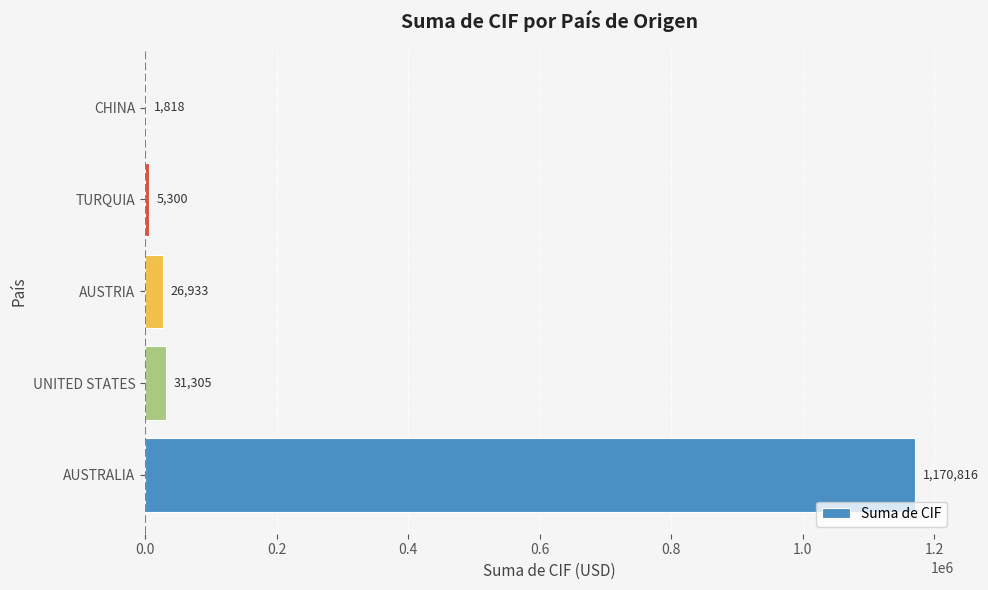

Which label corresponds to the largest value in the chart?

AUSTRALIA